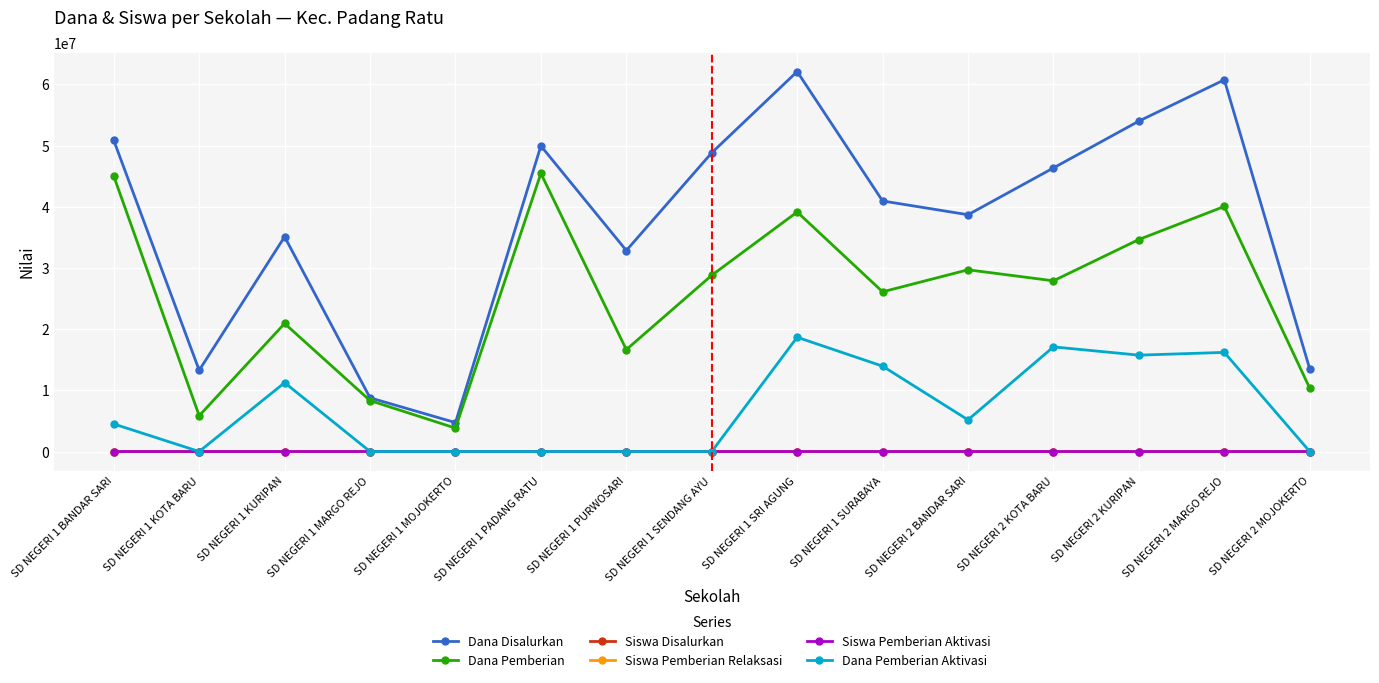

How many data points does each series have?

15